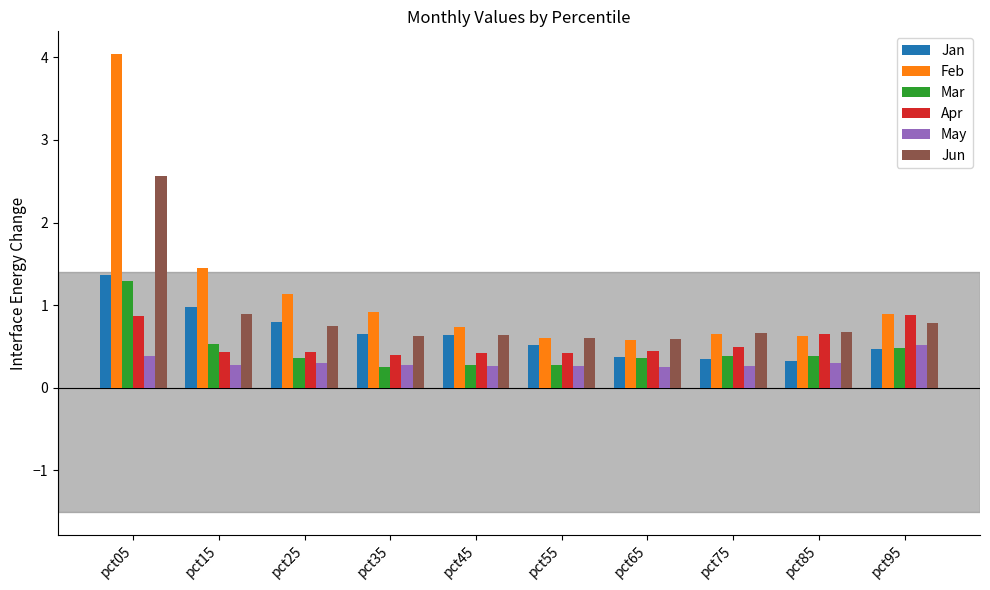

What is the difference between the highest and lowest values at pct85?

0.4